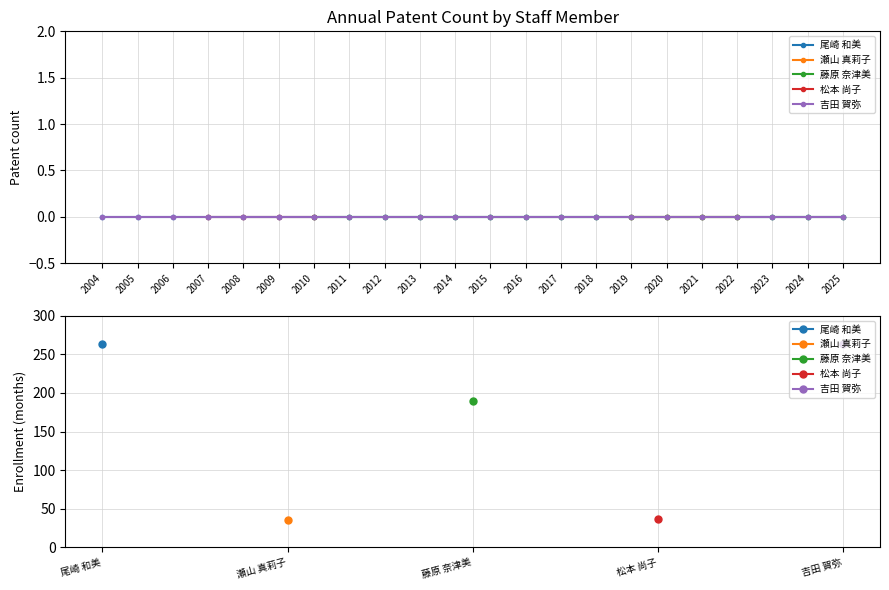

How many data points are above 190?

2